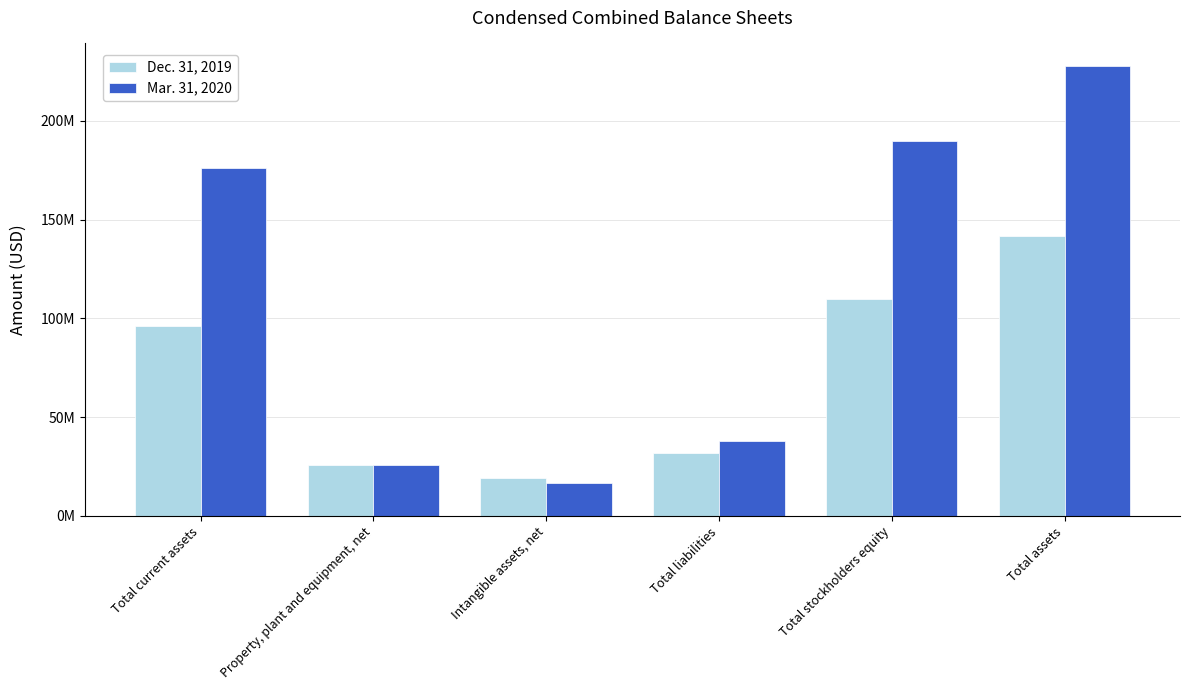

List the labels in order of Dec. 31, 2019 value, largest first.

Total assets, Total stockholders equity, Total current assets, Total liabilities, Property, plant and equipment, net, Intangible assets, net